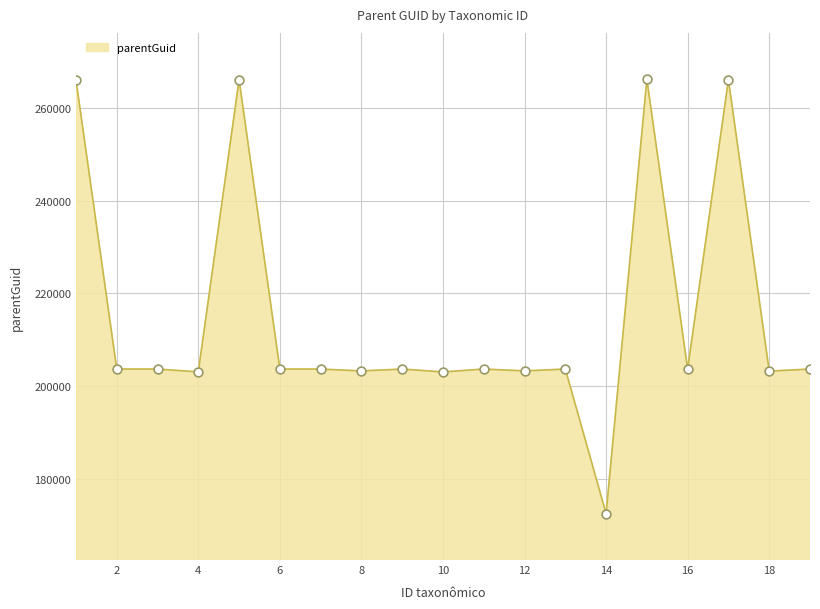

What is the maximum value shown in the chart?

266144